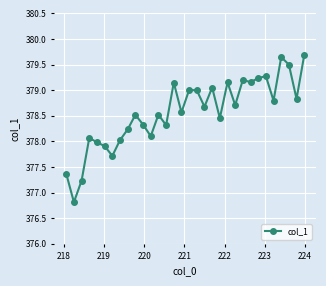

How many points are higher than both their immediate neighbors (excluding endpoints)?

10